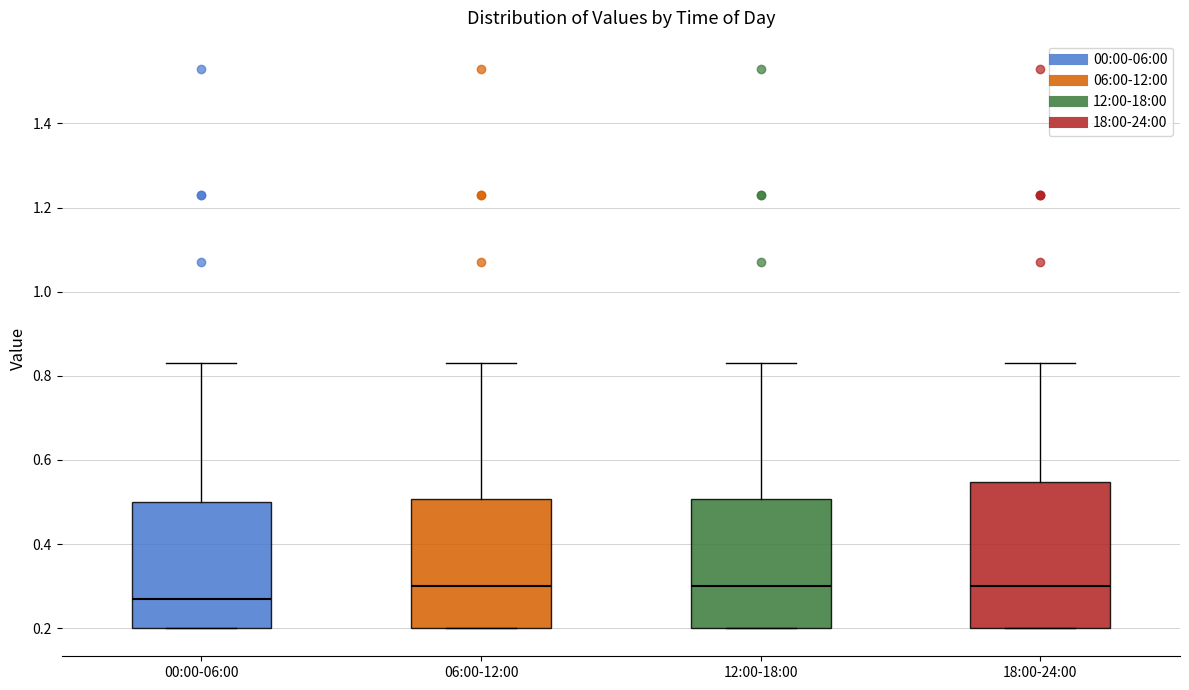

Reading left to right, read every box against the y-axis: the position of its median line, the range the box covers, and the ends of its whiskers. The values are not printed on the chart, so give them approximately, as read against the axis.

00:00-06:00: median 0.28, box 0.20 to 0.50, whiskers 0.20 to 0.84
06:00-12:00: median 0.30, box 0.20 to 0.50, whiskers 0.20 to 0.84
12:00-18:00: median 0.30, box 0.20 to 0.50, whiskers 0.20 to 0.84
18:00-24:00: median 0.30, box 0.20 to 0.54, whiskers 0.20 to 0.84